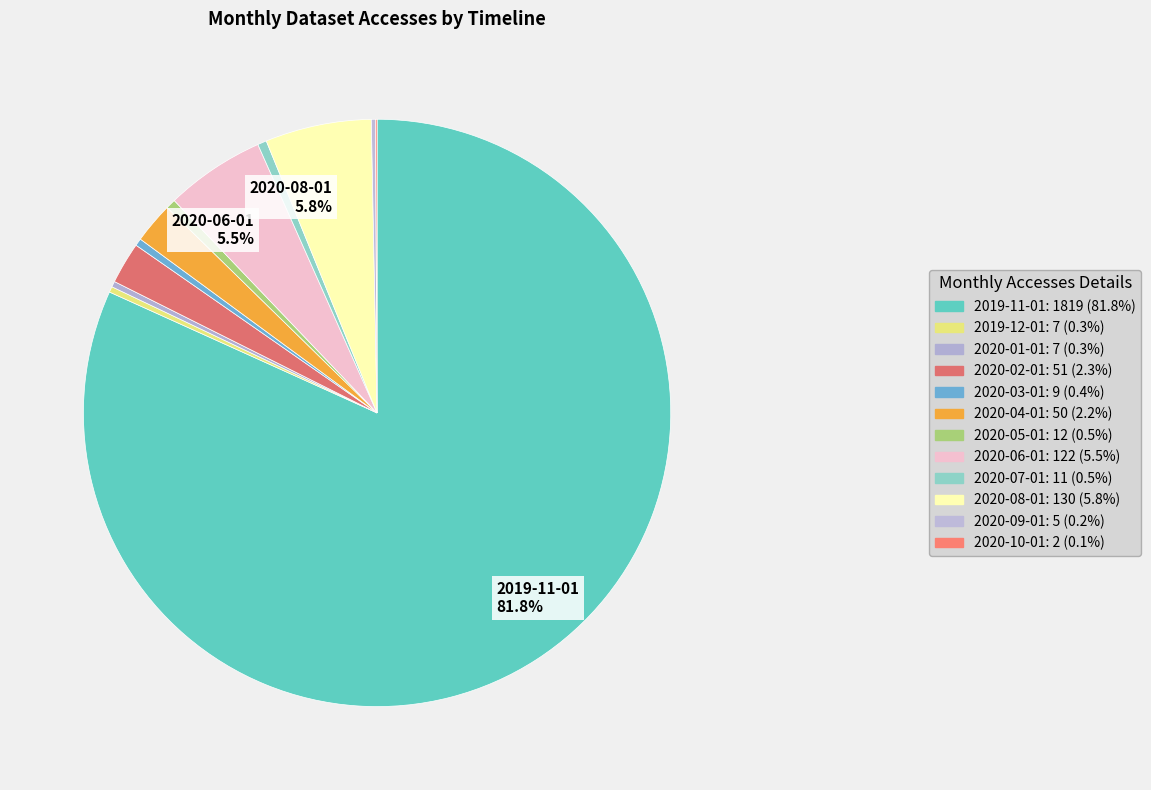

Is there any slice that represents more than half of the pie?

Yes